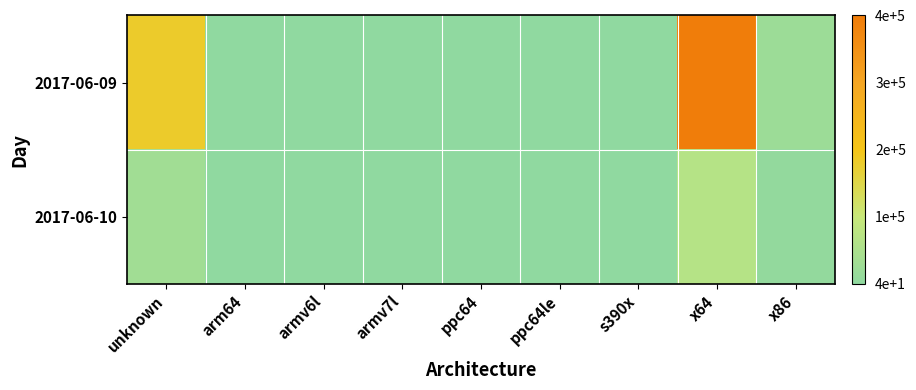

Count the number of categories in the chart.

9